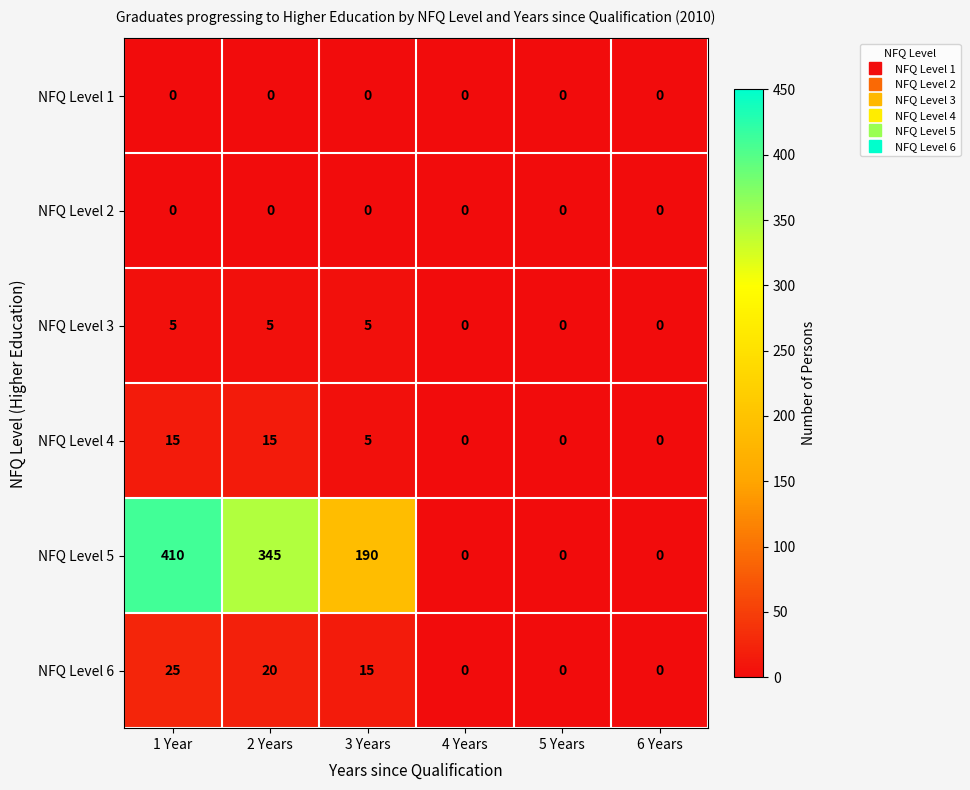

What is the sum of the NFQ Level 3 values at 5 Years and 3 Years?

5